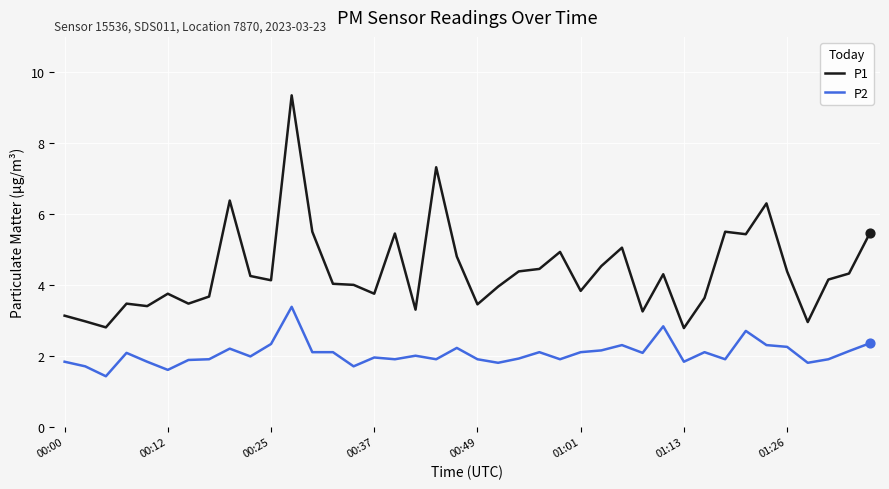

At how many categories does at least one series exceed 7?

2